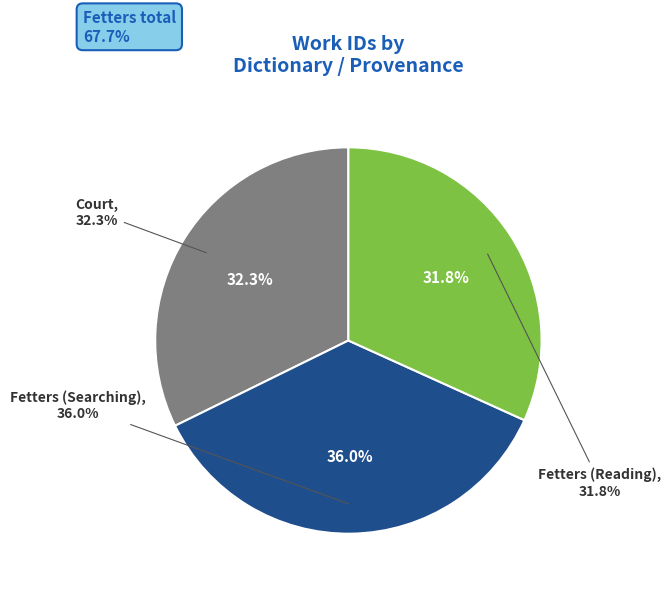

Which slice is the largest?

Fetters (Searching)